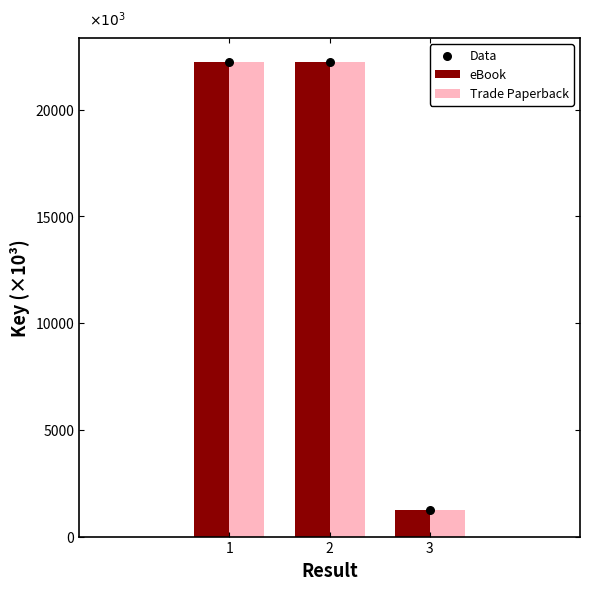

Which series reaches the minimum Y coordinate?

eBook